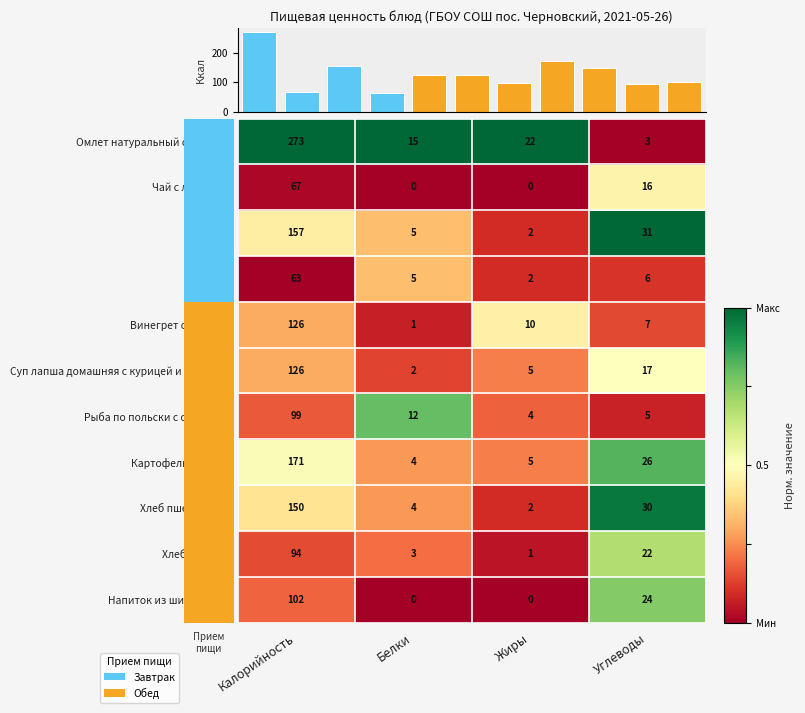

What is the average value of the Омлет натуральный с маслом series?

78